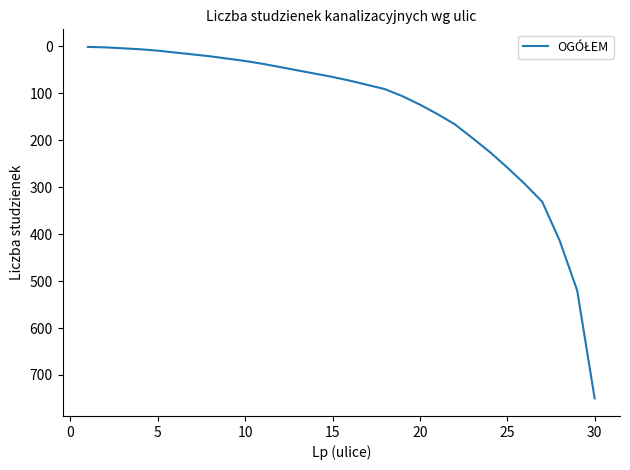

What is the average value?

139